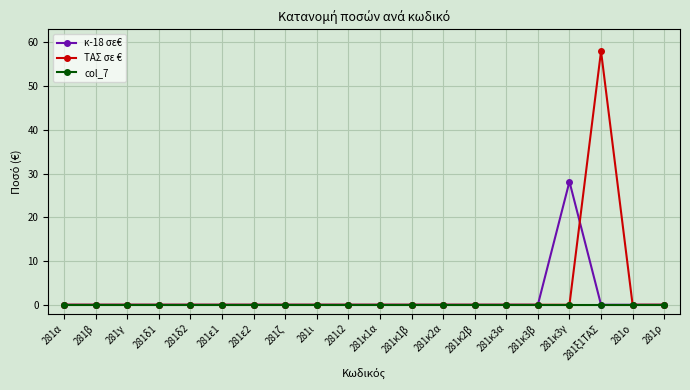

At which category is the sum across all series the highest?

281ξ1ΤΑΣ